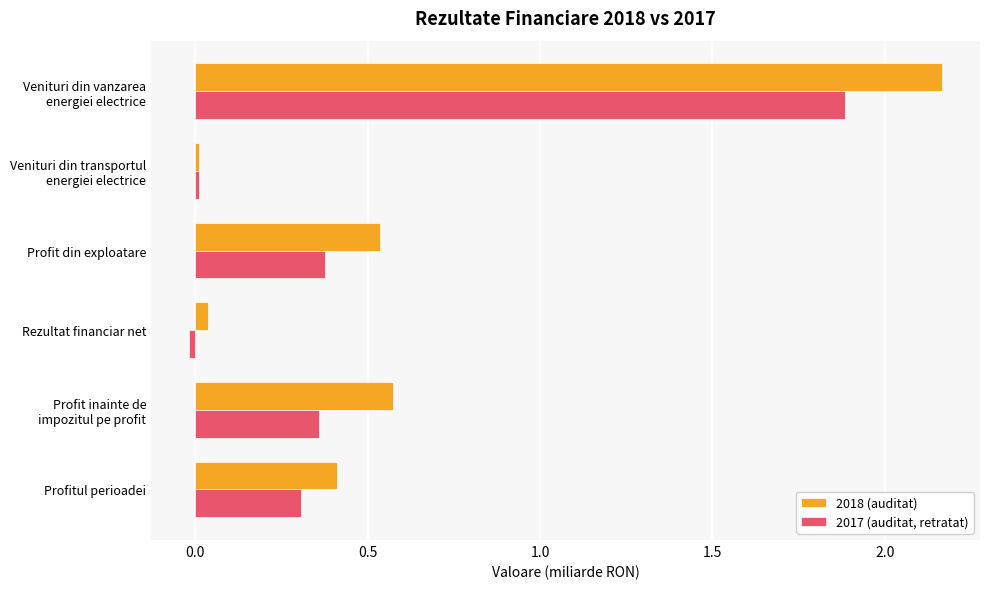

Which series has the largest range (max minus min)?

2018 (auditat)